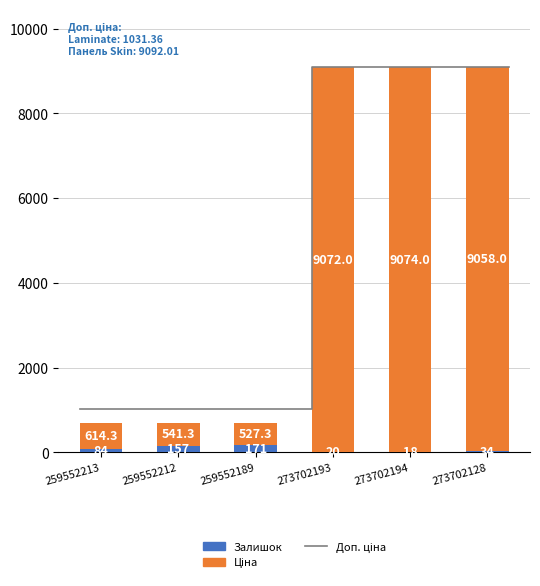

Which category has the lowest value across all series?

273702194